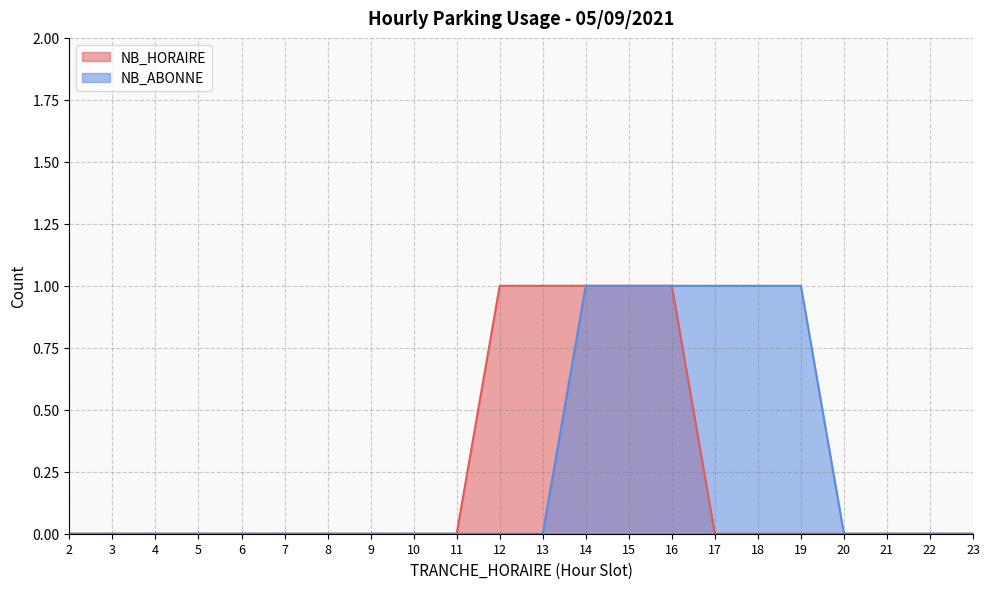

At 23, list the series in order from largest to smallest.

NB_HORAIRE, NB_ABONNE